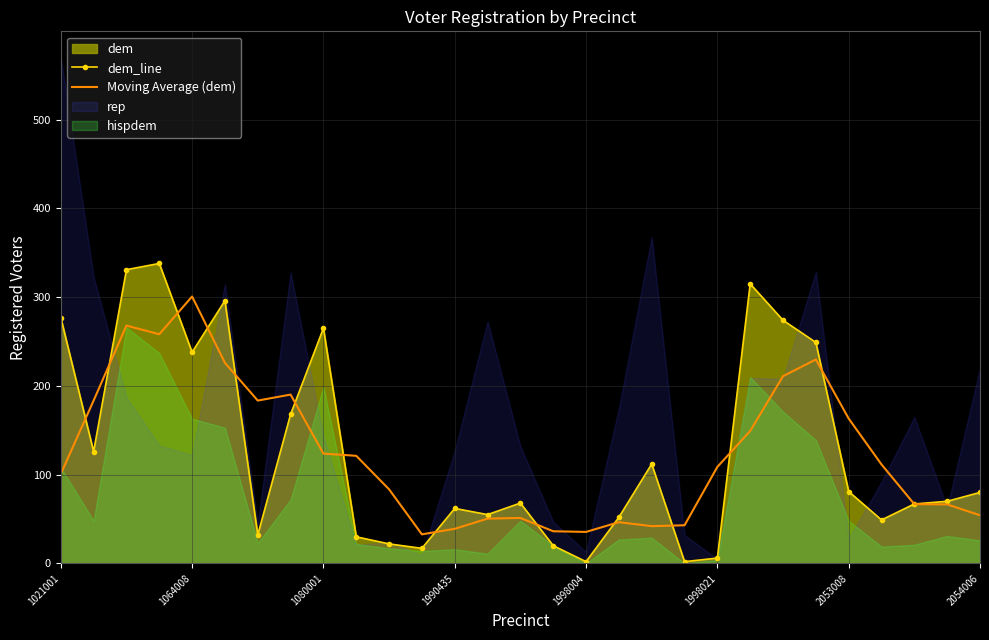

Which category has the highest value in the Moving Average (dem) series?

1064008